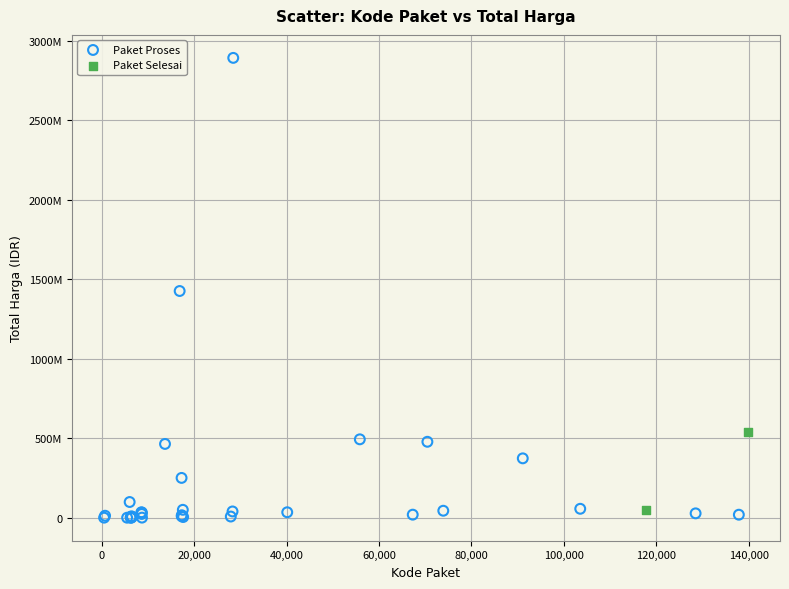

What are all the series names shown in the legend?

Paket Proses, Paket Selesai